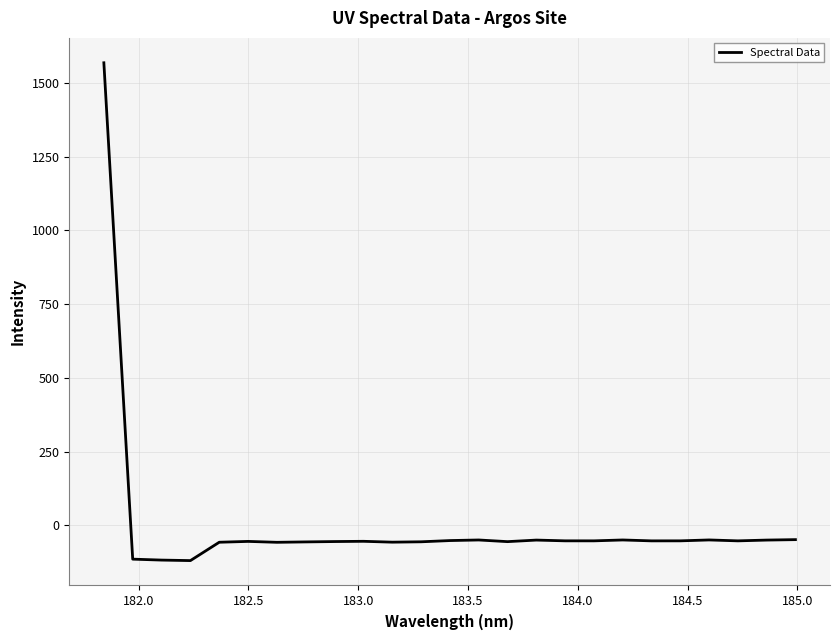

What is the maximum value shown in the chart?

1568.4